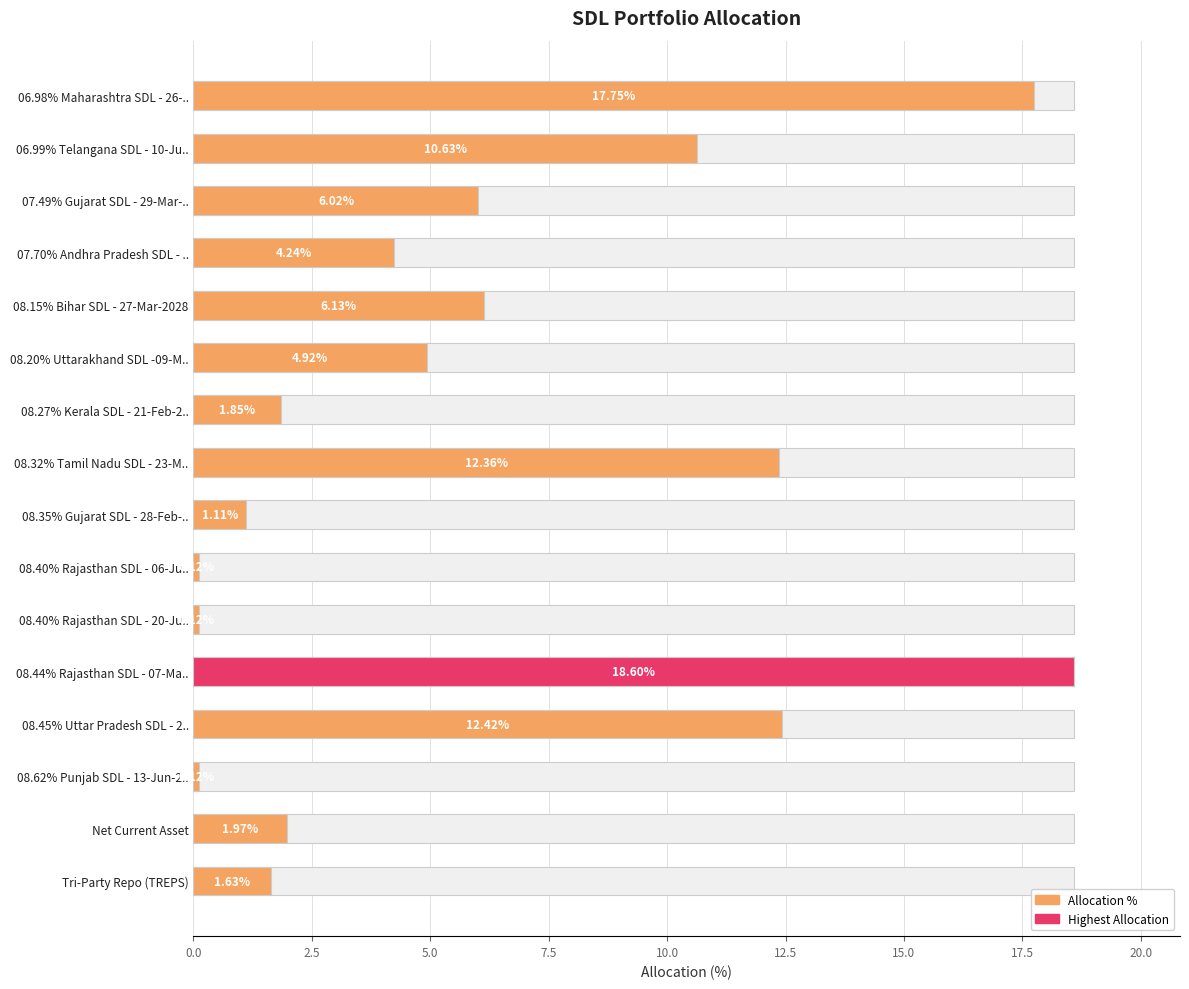

How many categories are shown in the chart?

16